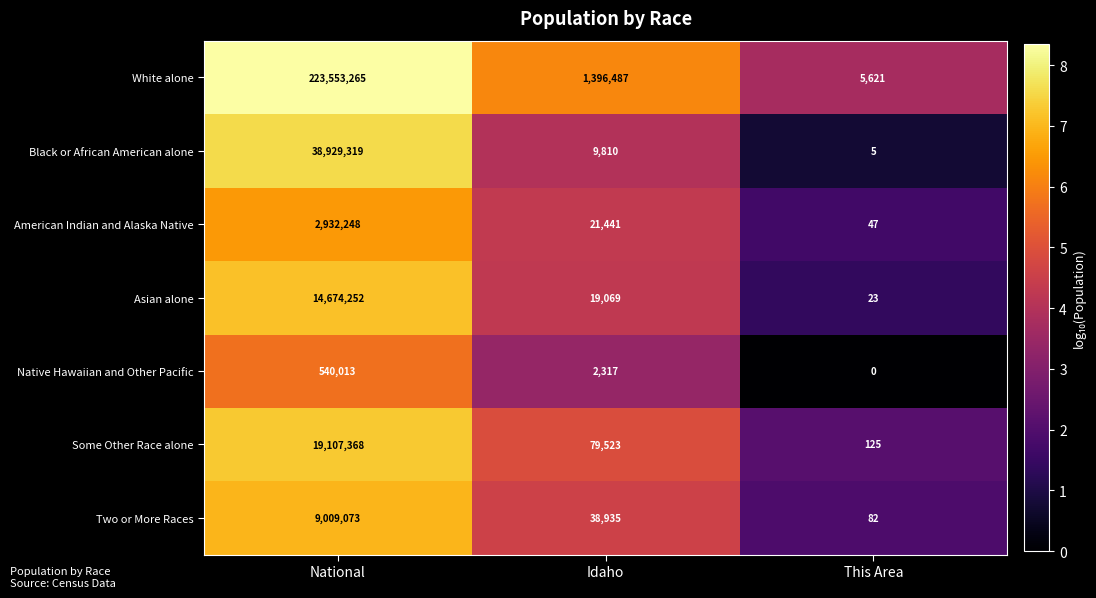

Reading left to right, transcribe all the data shown in this chart.

White alone: 223553265	1396487	5621
Black or African American alone: 38929319	9810	5
American Indian and Alaska Native: 2932248	21441	47
Asian alone: 14674252	19069	23
Native Hawaiian and Other Pacific: 540013	2317	0
Some Other Race alone: 19107368	79523	125
Two or More Races: 9009073	38935	82